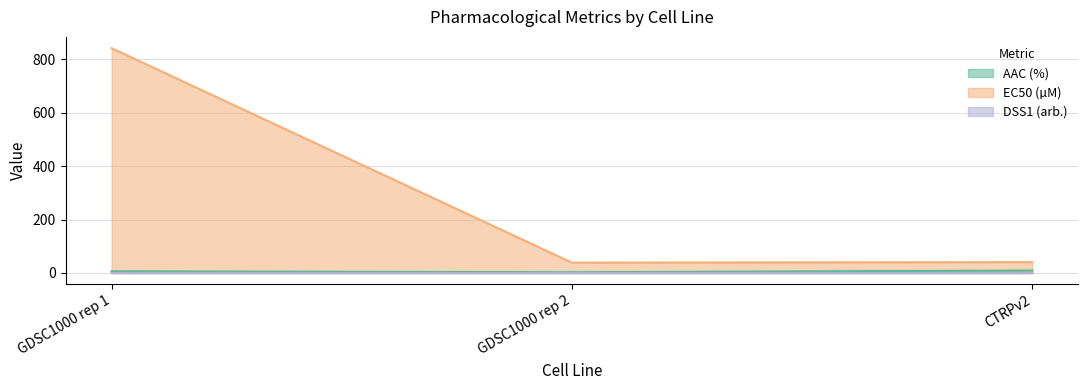

What is the value of the EC50 (µM) point at the 3rd from the left?

40.5